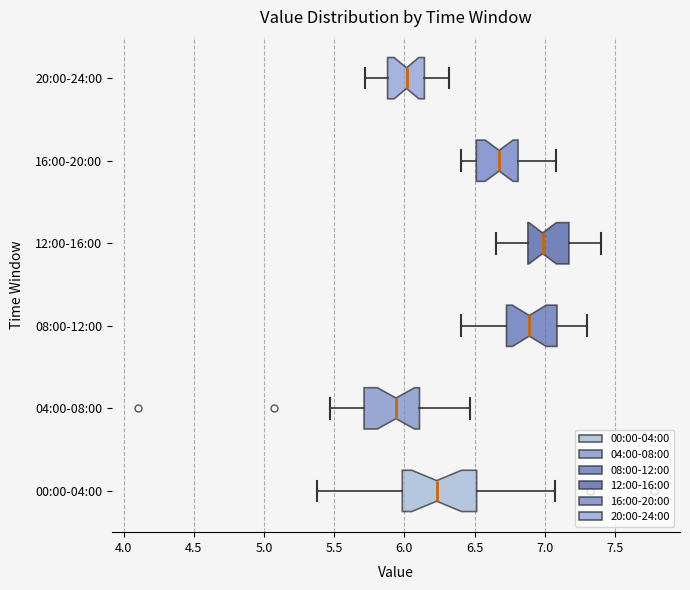

Comparing the boxes themselves (not the whiskers), which one is the widest?

00:00-04:00